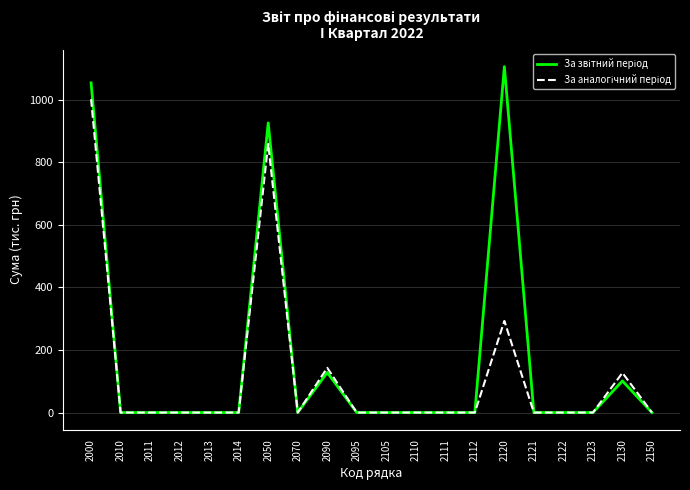

What is the difference between the highest and lowest values at 2120?

813